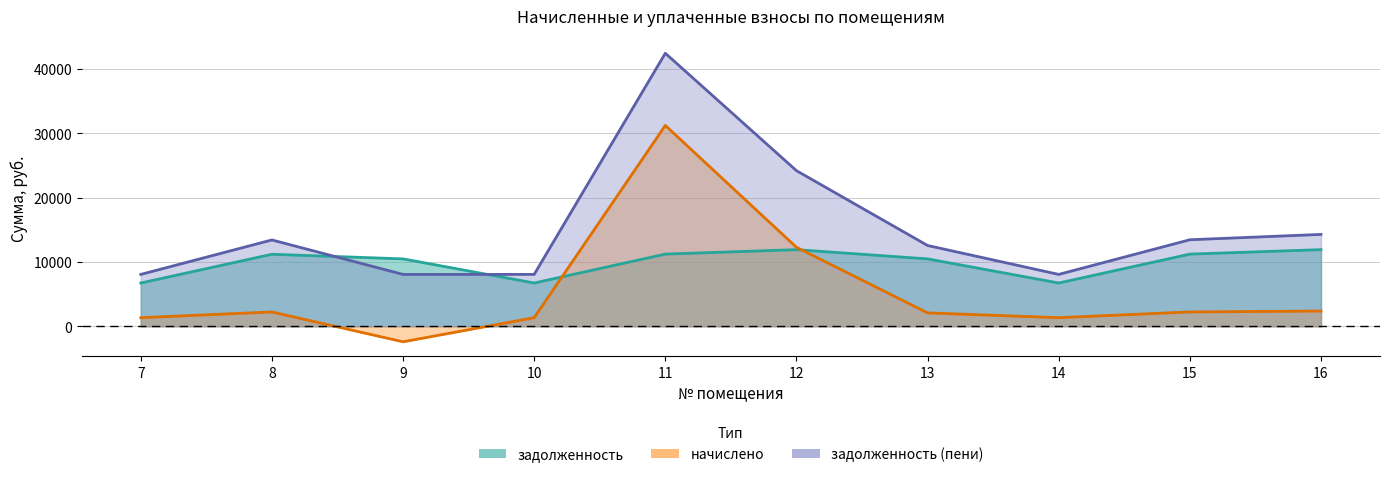

True or false: задолженность has a value of 11915.5 at 12.

True